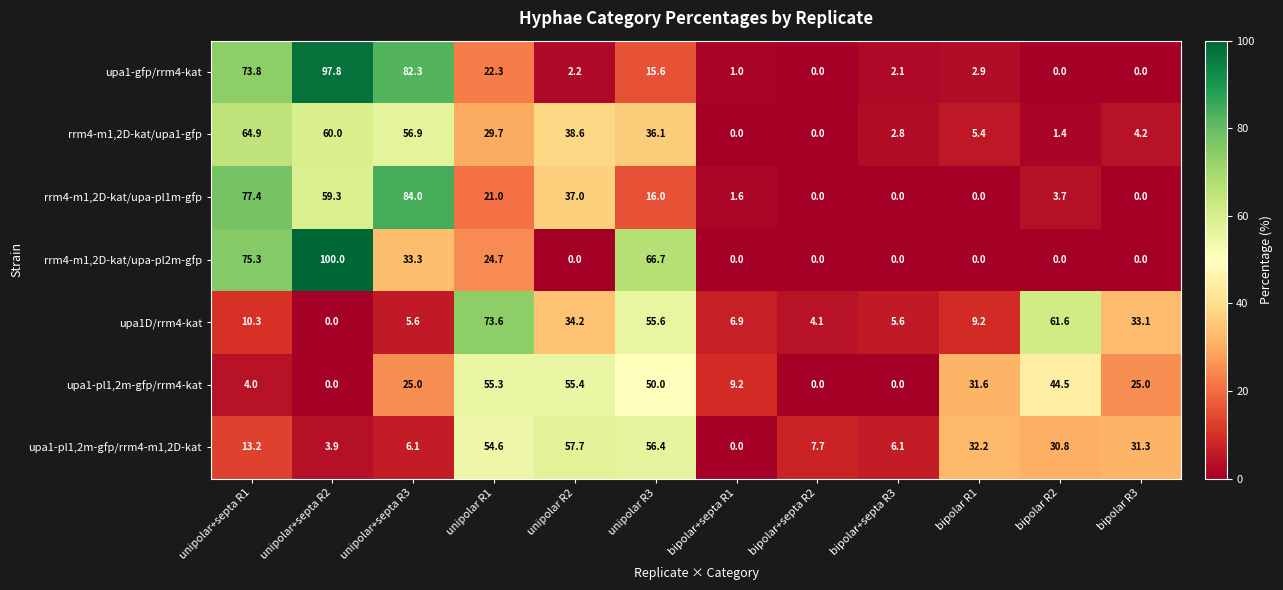

At which category is the sum across all series the highest?

unipolar+septa R2